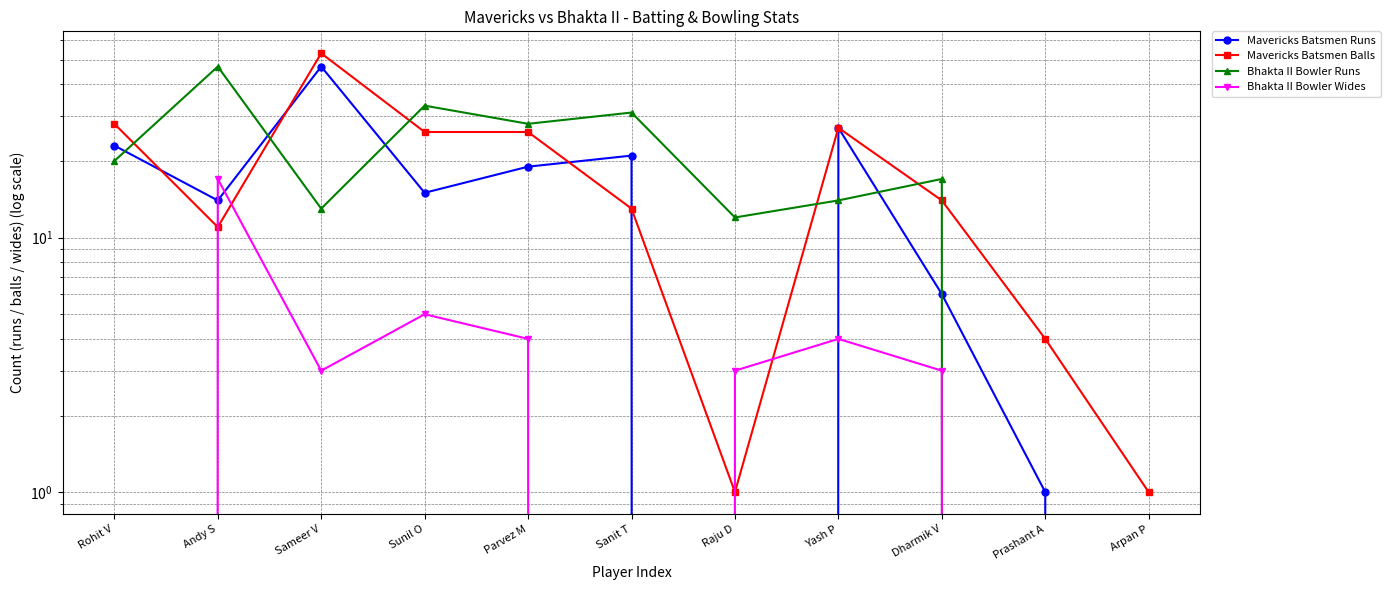

Between Sunil O and Andy S, which is larger?

Sunil O